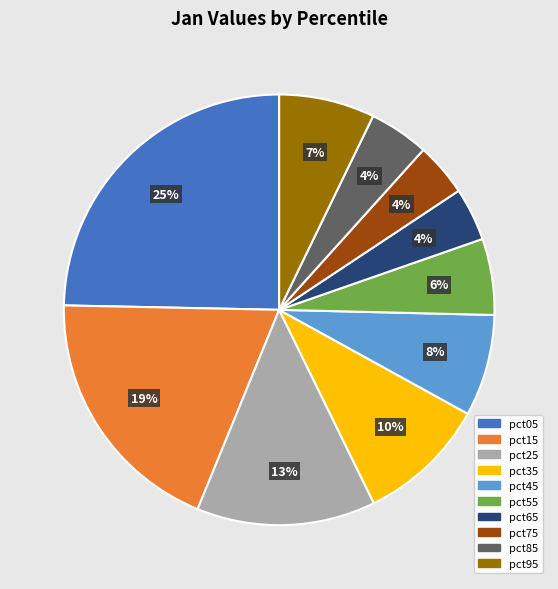

To the nearest percent, what portion does pct25 represent?

13%